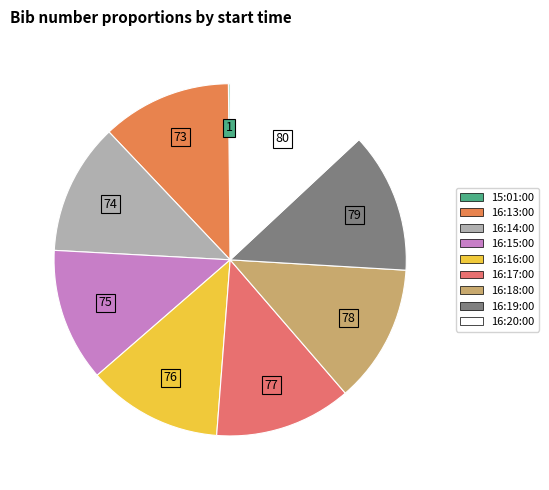

The 75 slice represents 22% of the pie. True or false?

False